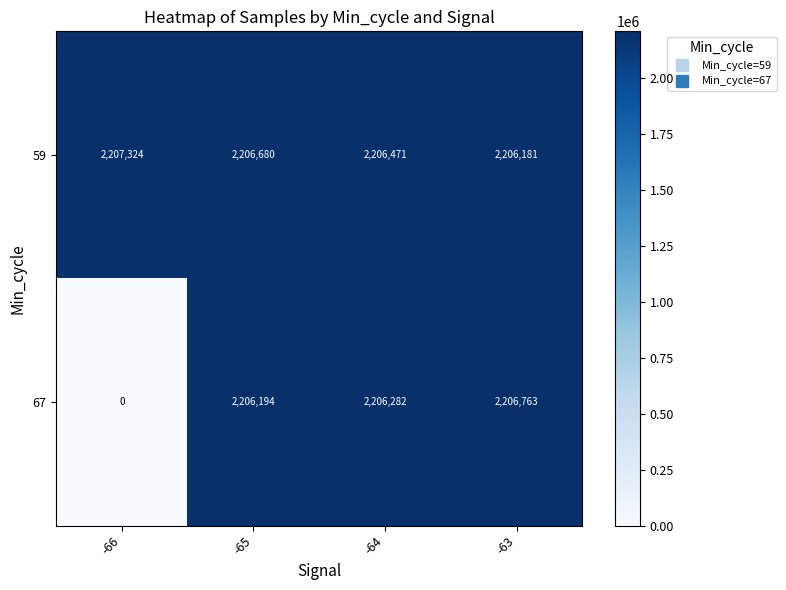

How many series are shown in this chart?

2